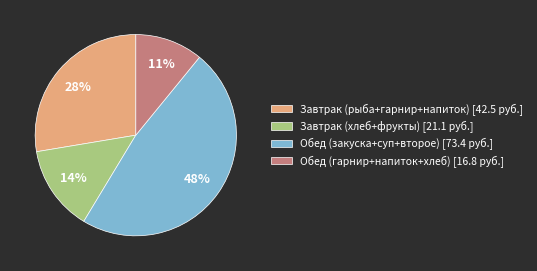

Count the number of slices in the pie.

4